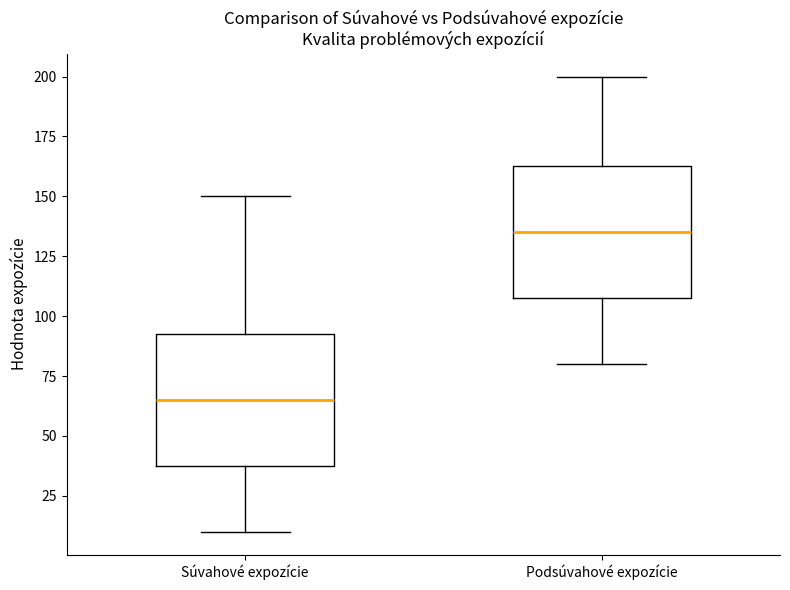

Reading left to right, read every box against the y-axis: the position of its median line, the range the box covers, and the ends of its whiskers. The values are not printed on the chart, so give them approximately, as read against the axis.

Súvahové expozície: median 65, box 40 to 95, whiskers 10 to 150
Podsúvahové expozície: median 135, box 110 to 165, whiskers 80 to 200